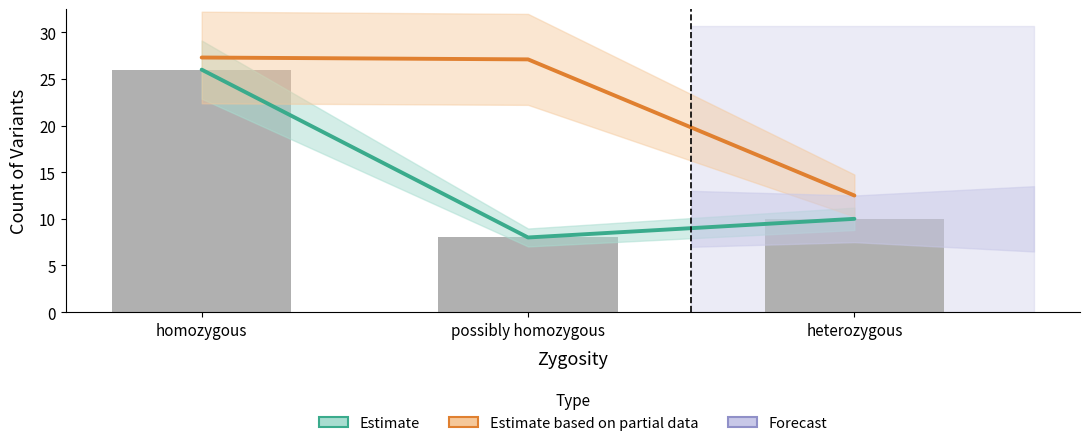

What is the lowest value of the Estimate based on partial data series?

12.5